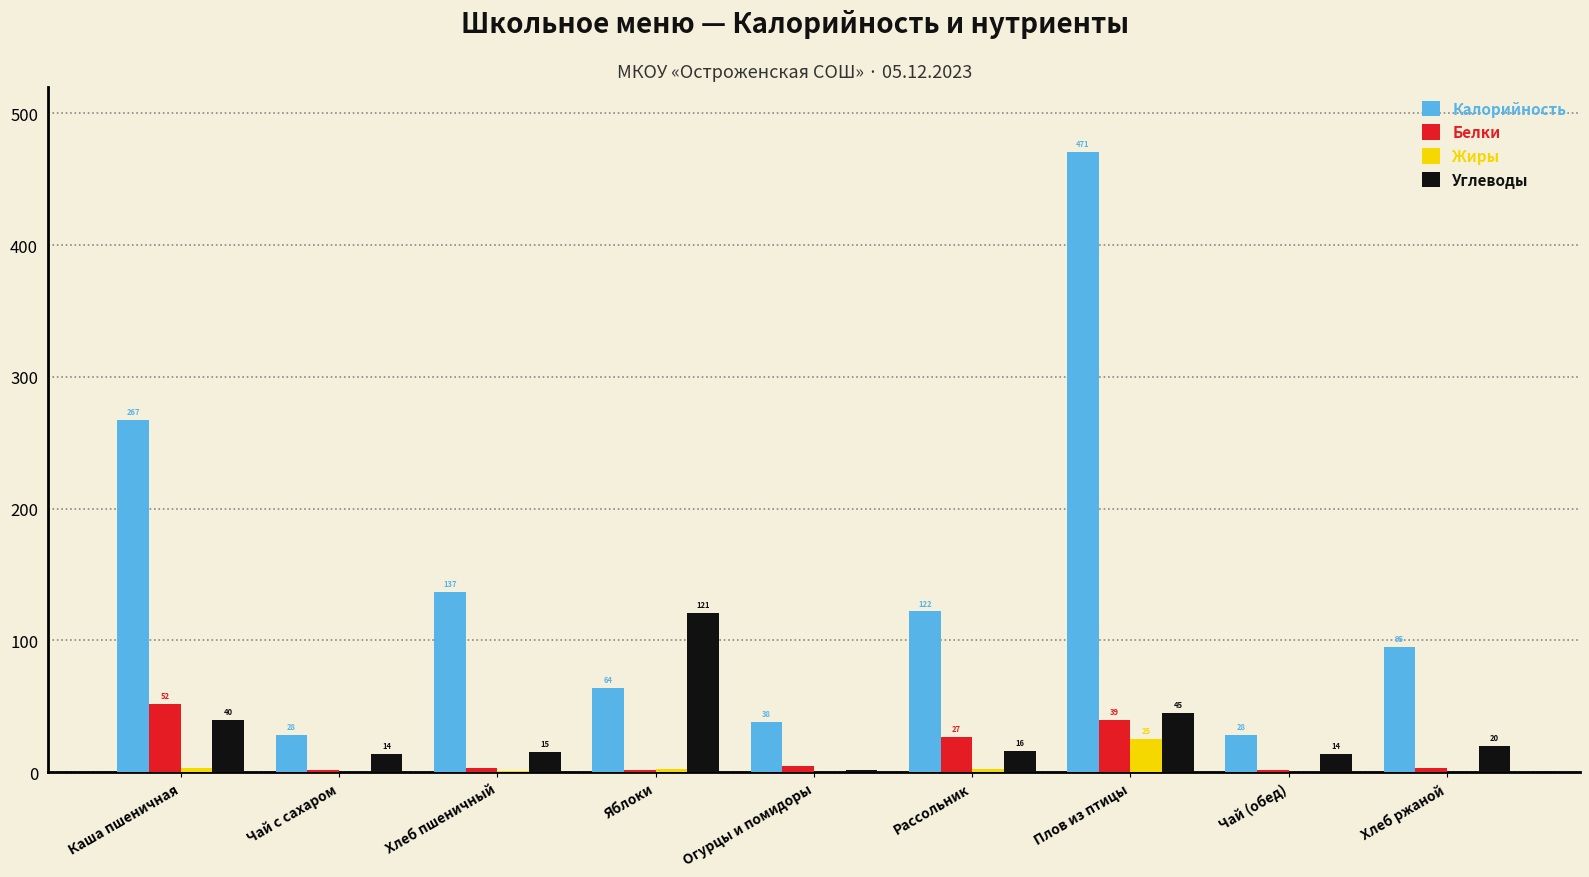

What is the sum of all Калорийность values?

1250.0